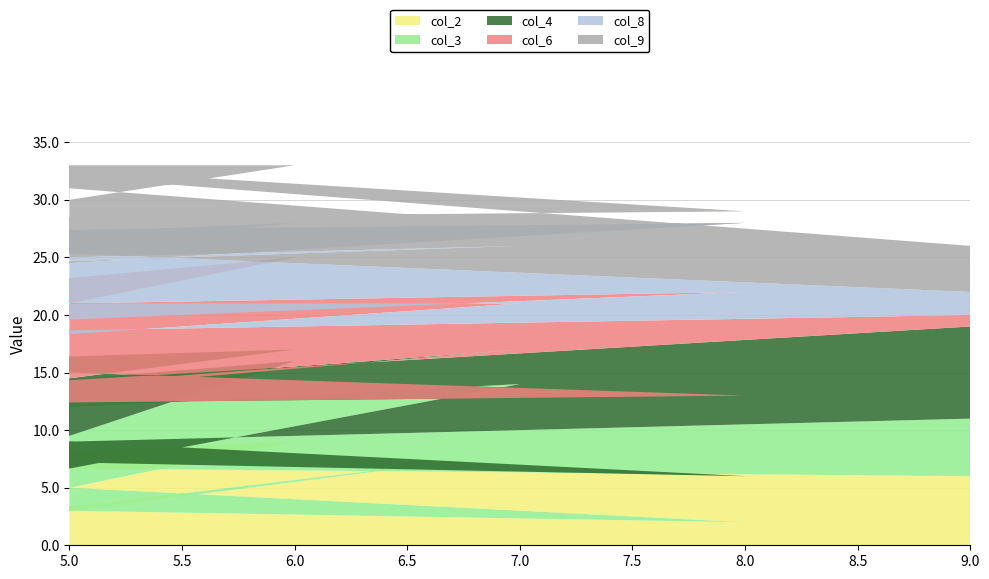

Reading left to right, transcribe all the data shown in this chart.

col_2: 3	8	1	9	5	4	2	7	6
col_3: 9	6	2	7	3	8	4	1	5
col_4: 2	3	9	1	6	5	7	4	8
col_6: 7	4	5	8	2	3	9	6	1
col_8: 4	5	7	3	8	1	6	9	2
col_9: 6	2	3	5	9	7	1	8	4